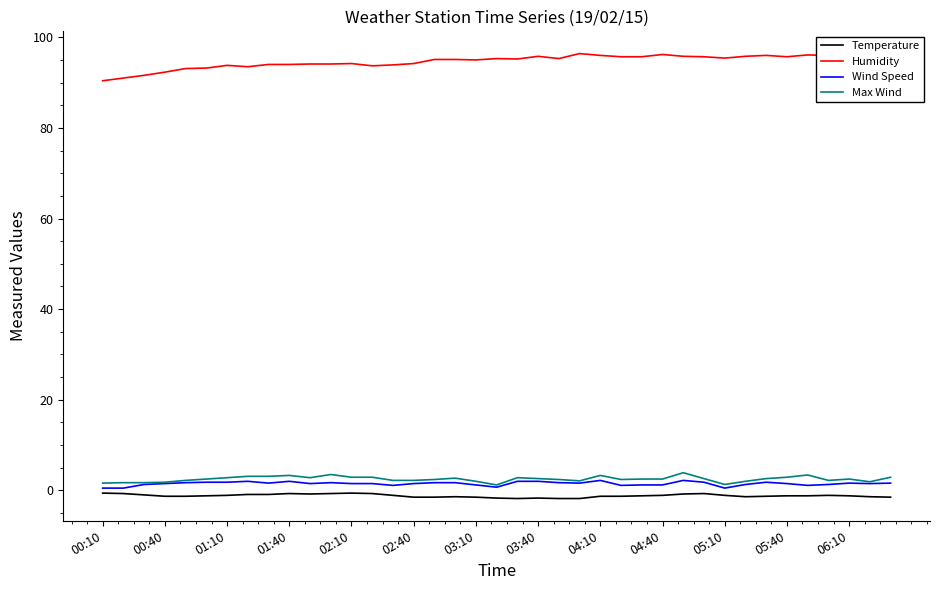

What is the average value of the Temperature series?

-1.2